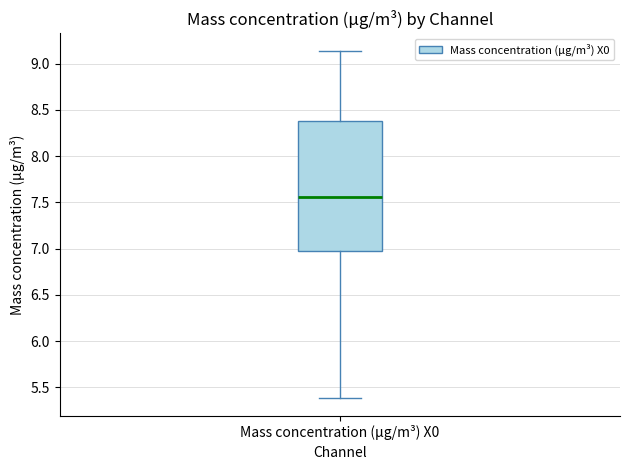

Where is the upper edge of the box for Mass concentration (μg/m³) X0 on the y-axis? The values are not printed on the chart, so give them approximately, as read against the axis.

8.40